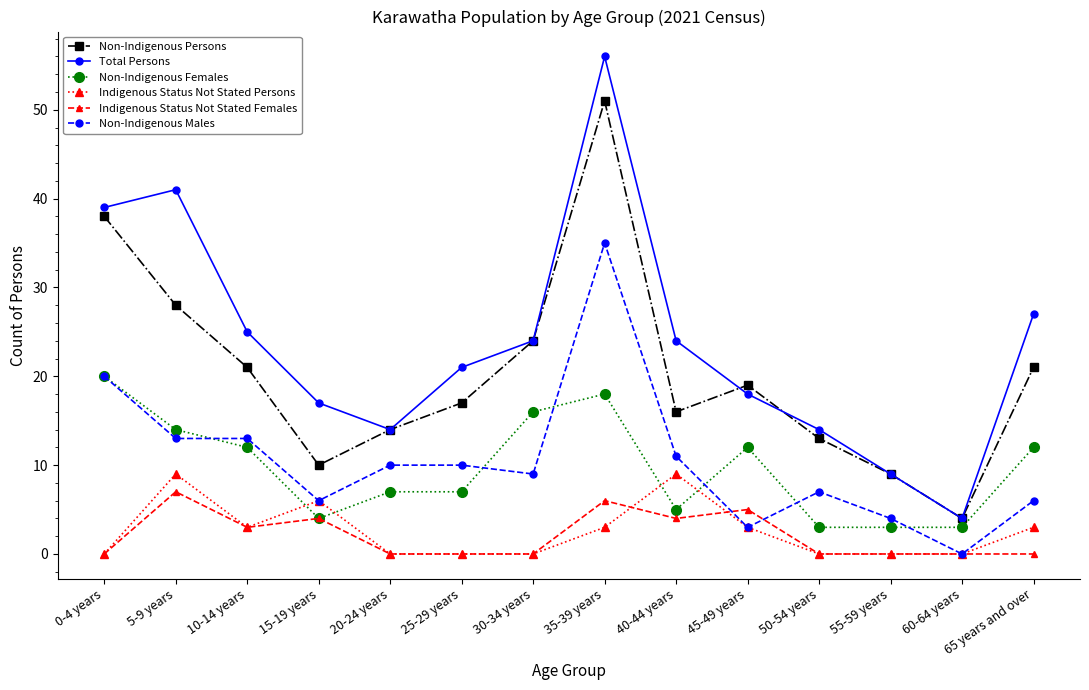

What is the label of the 1st point from the right?

65 years and over